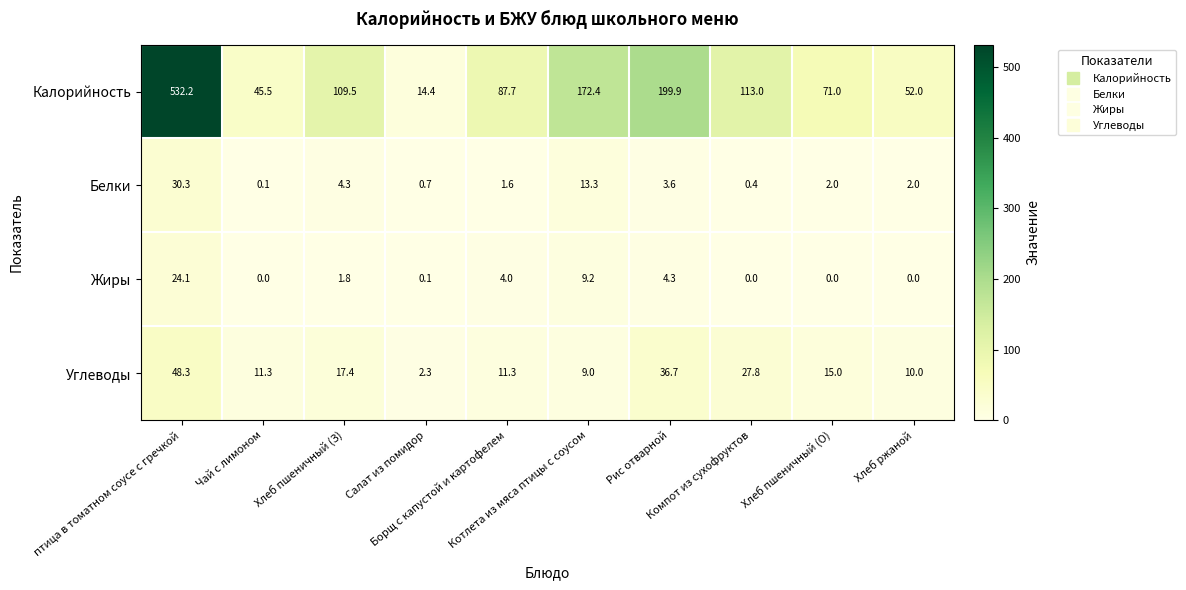

Count the number of data series in this chart.

4